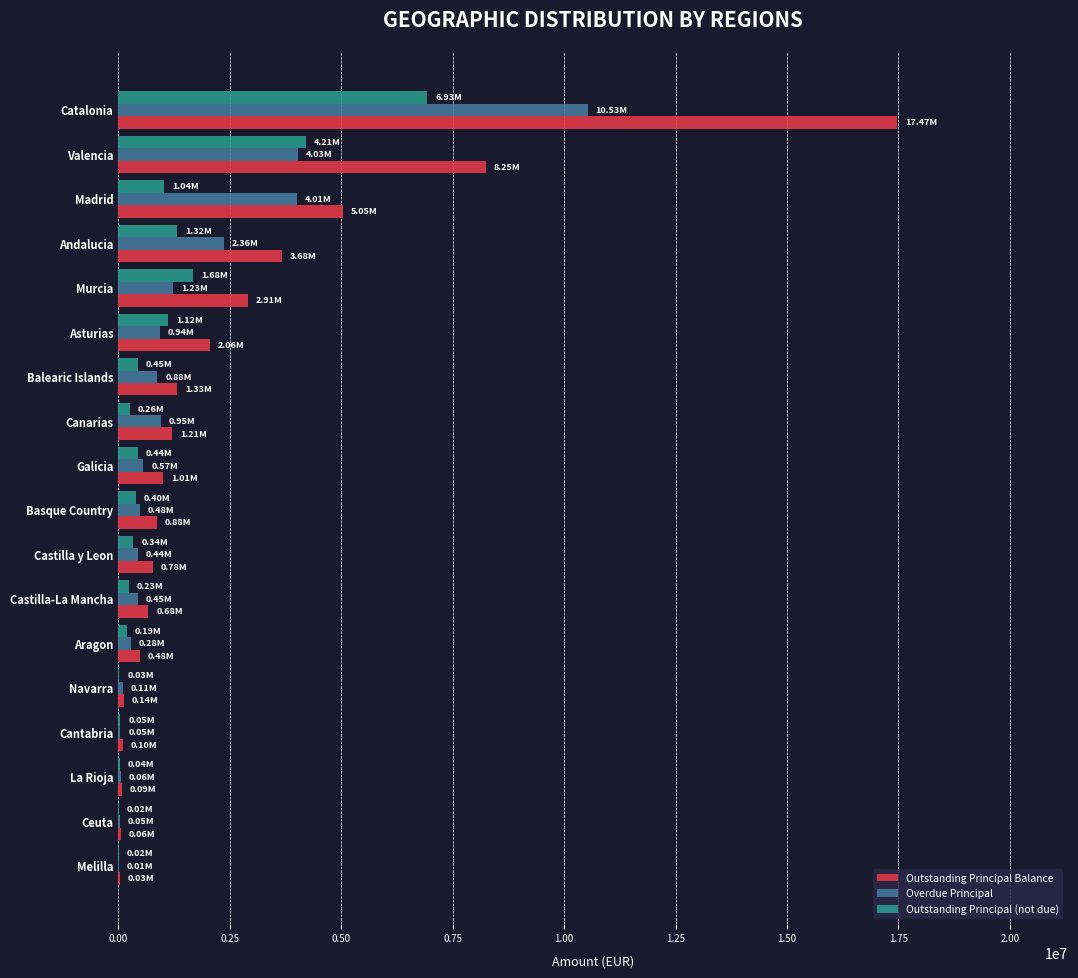

Which series has the largest total across all categories?

Outstanding Principal Balance